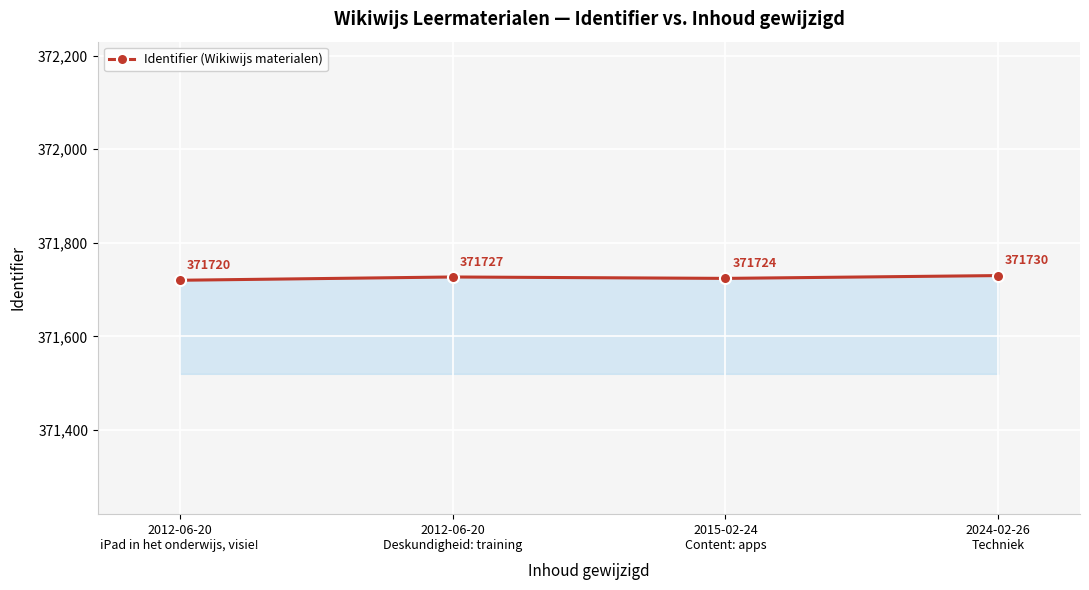

What is the smallest value displayed?

371720